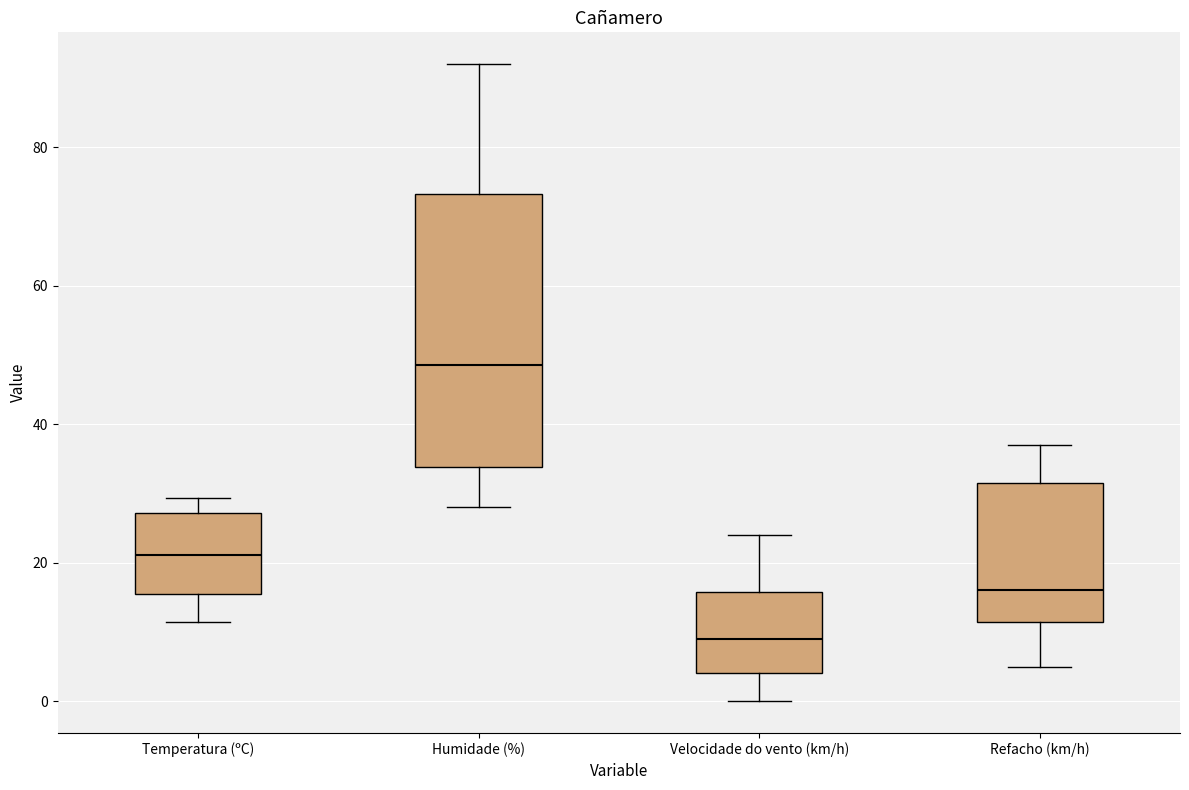

Which box's median line is the highest?

Humidade (%)